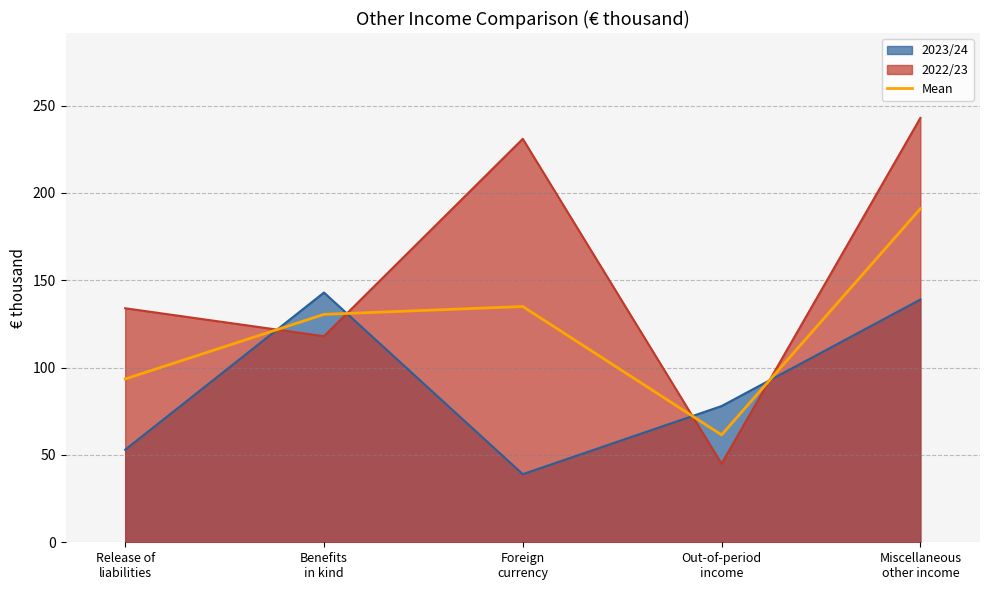

Count the number of categories in the chart.

5